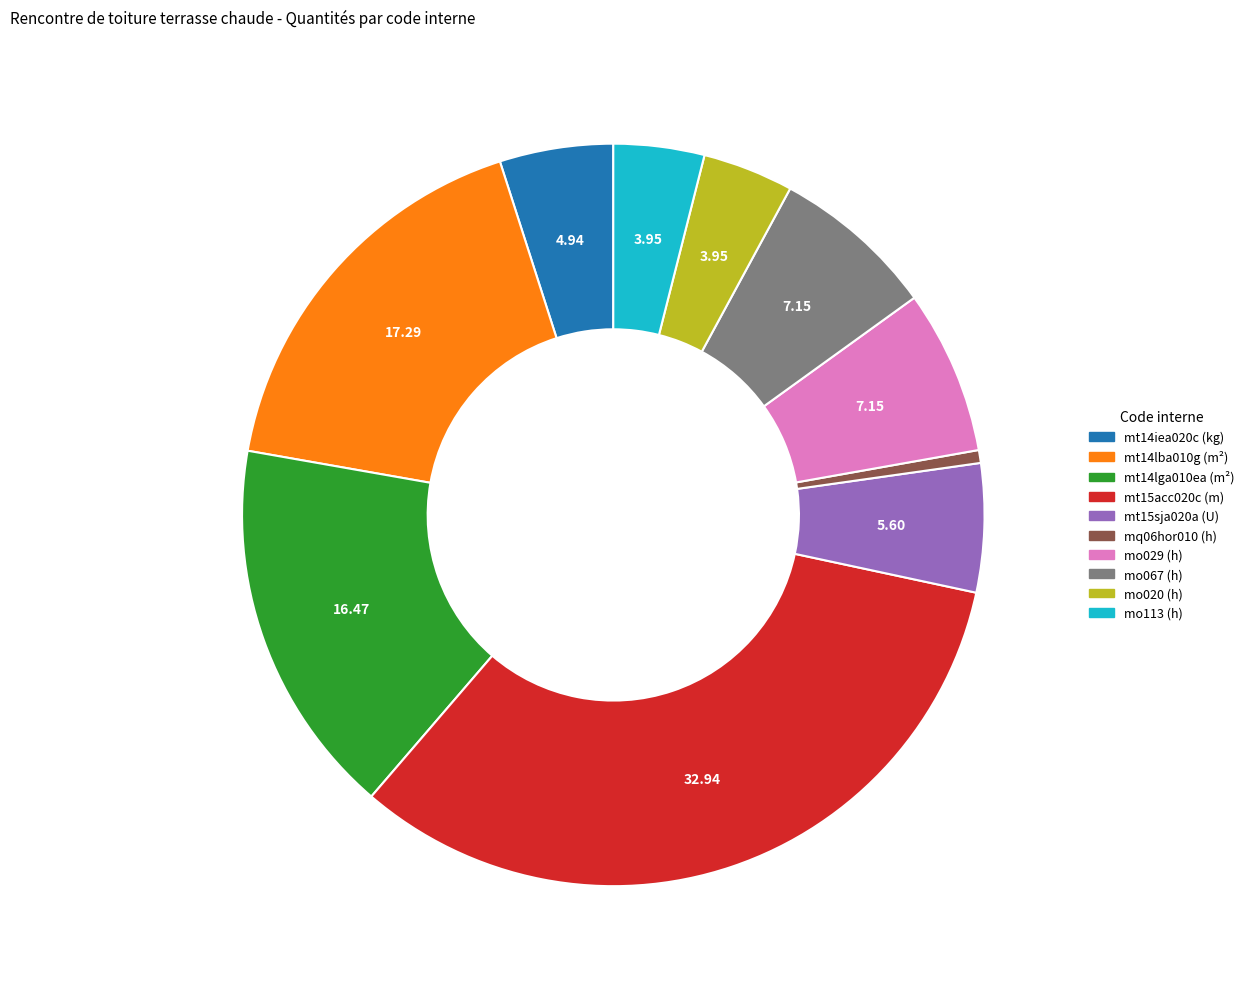

Do mq06hor010 (h) and mt14iea020c (kg) together represent more than half of the pie?

No